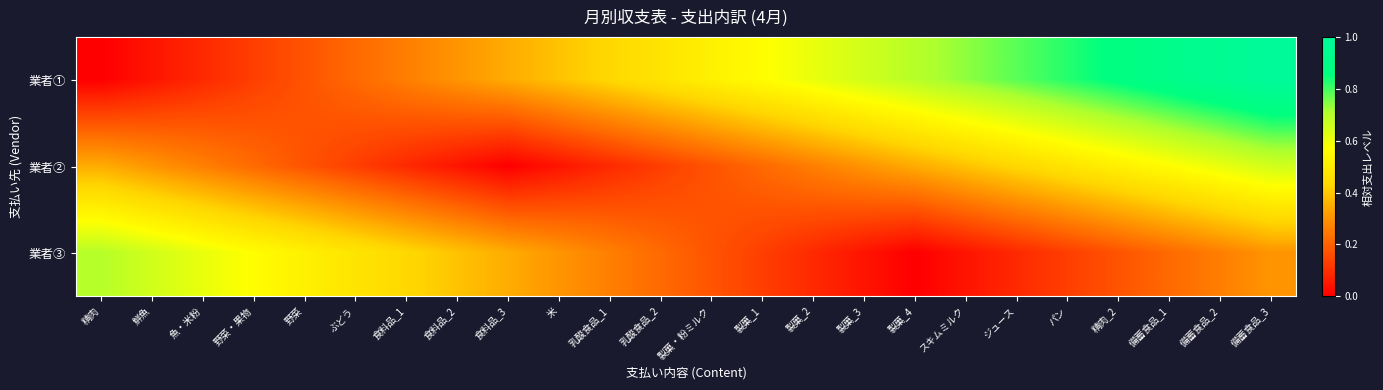

Which series changed the most between 食料品_3 and 乳酸食品_2?

業者①